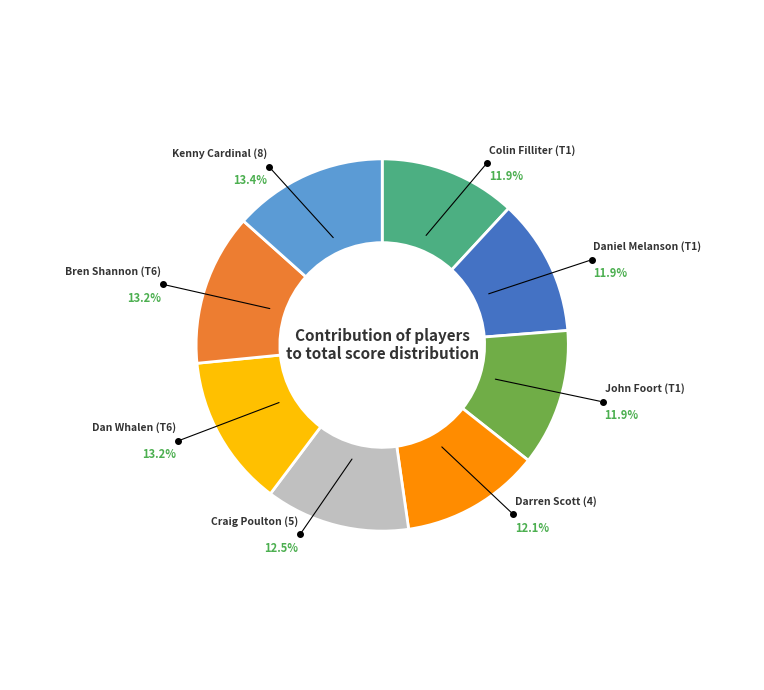

Is Dan Whalen (T6) the majority of the pie?

No